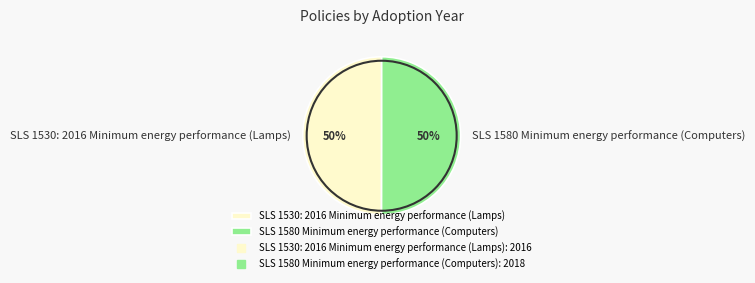

The SLS 1580 Minimum energy performance (Computers) slice represents 64% of the pie. True or false?

False